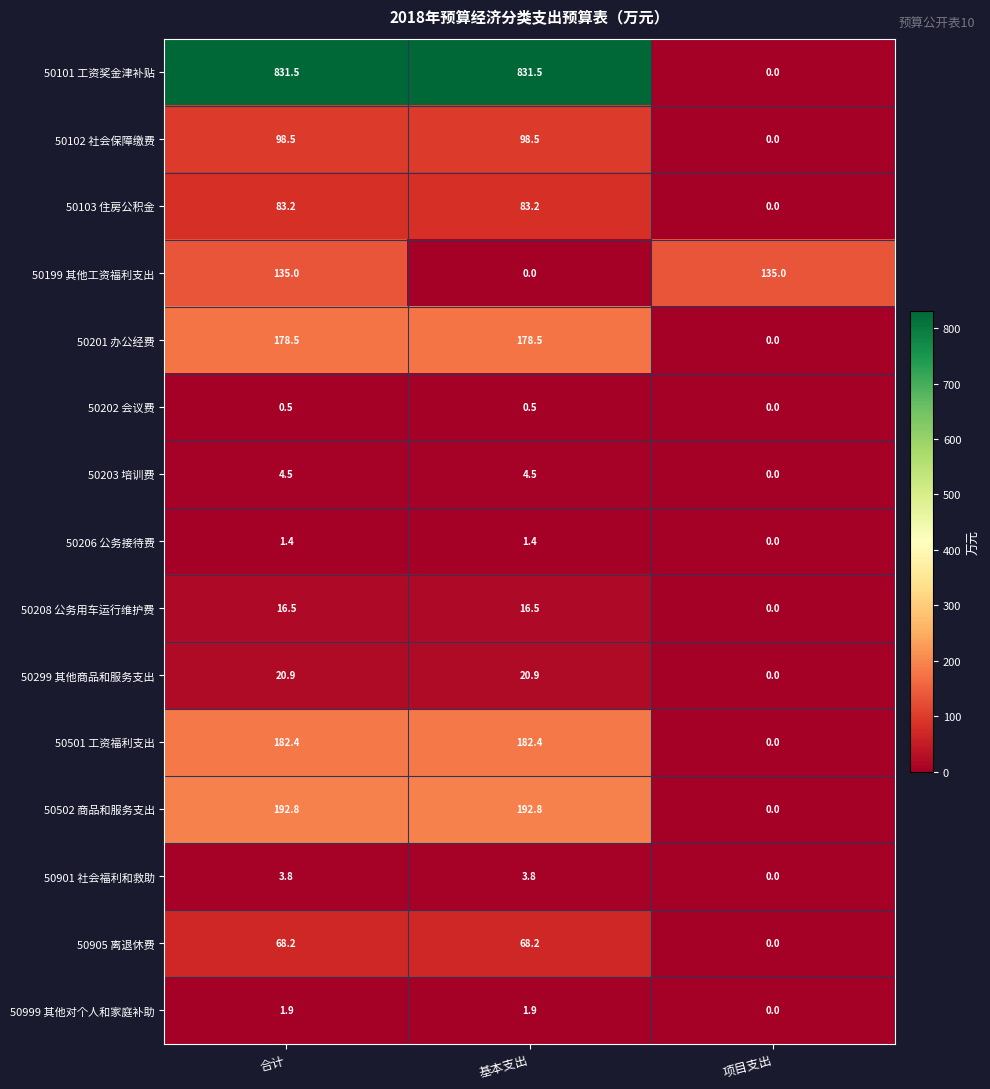

Which series has the largest range (max minus min)?

50101 工资奖金津补贴